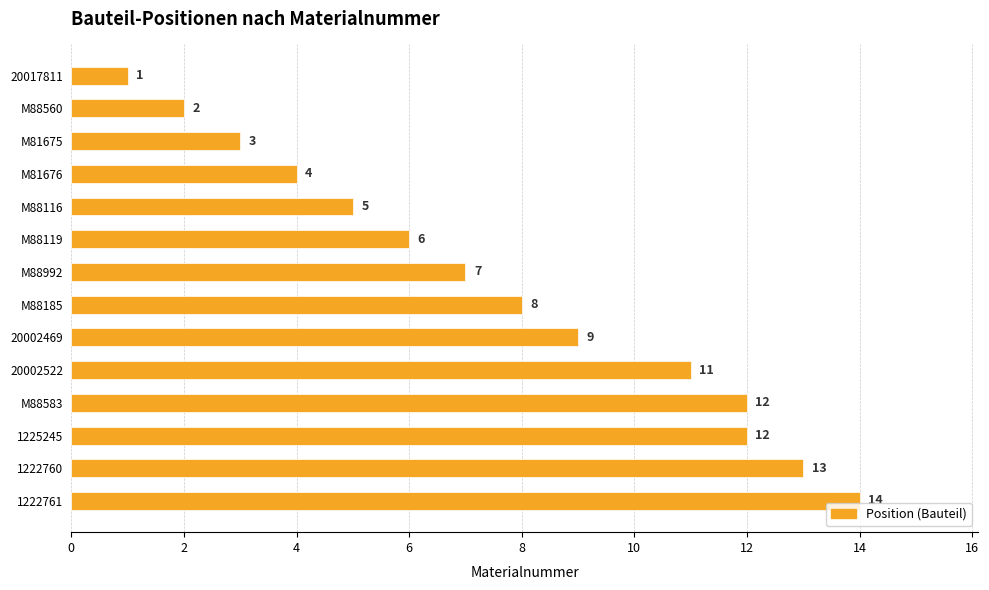

What is the maximum value shown in the chart?

14